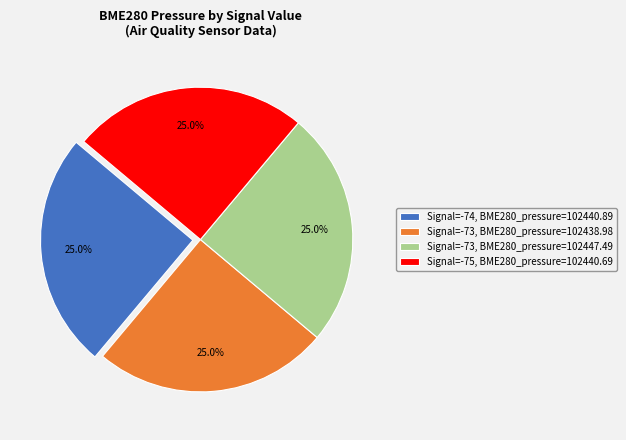

Approximately how many times larger is the value at Signal=-74, BME280_pressure=102440.89 compared to Signal=-75, BME280_pressure=102440.69?

1.0